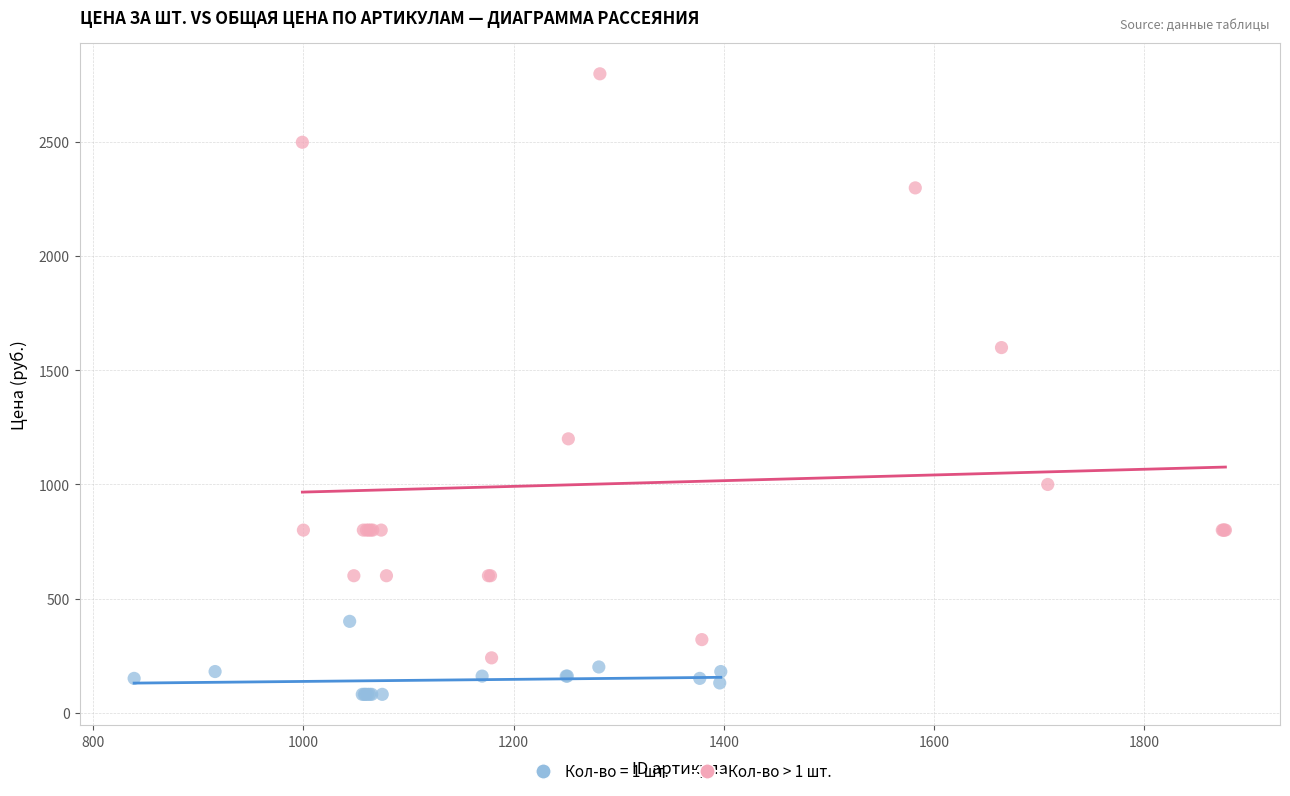

Which series contains the highest Y value?

Кол-во > 1 шт.